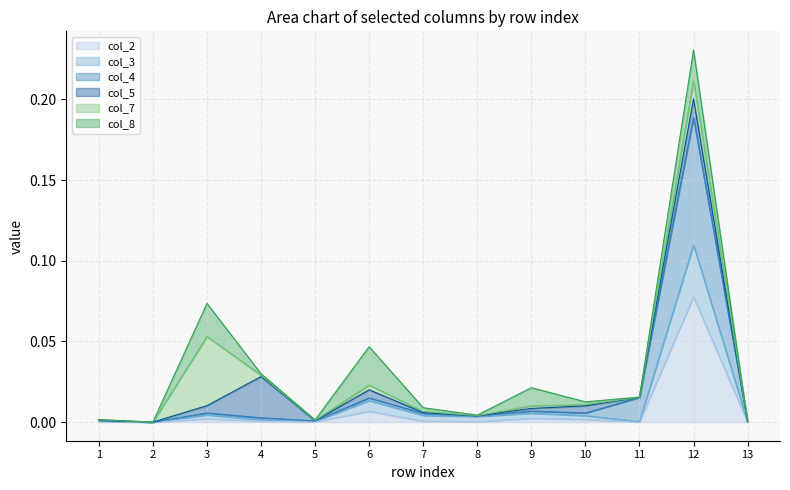

At which category does col_3 reach its first local valley?

2